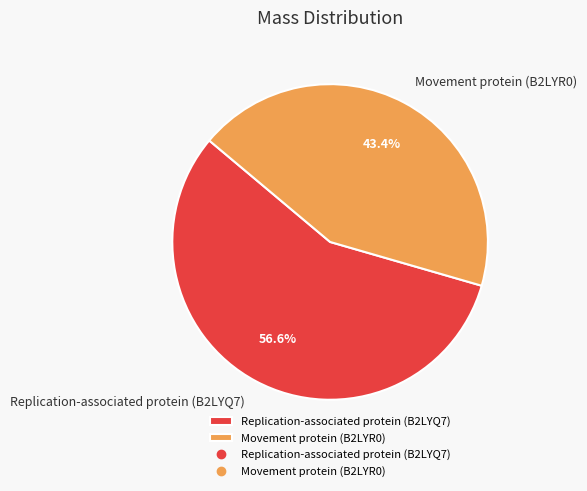

What is the largest slice in the pie chart?

Replication-associated protein (B2LYQ7)